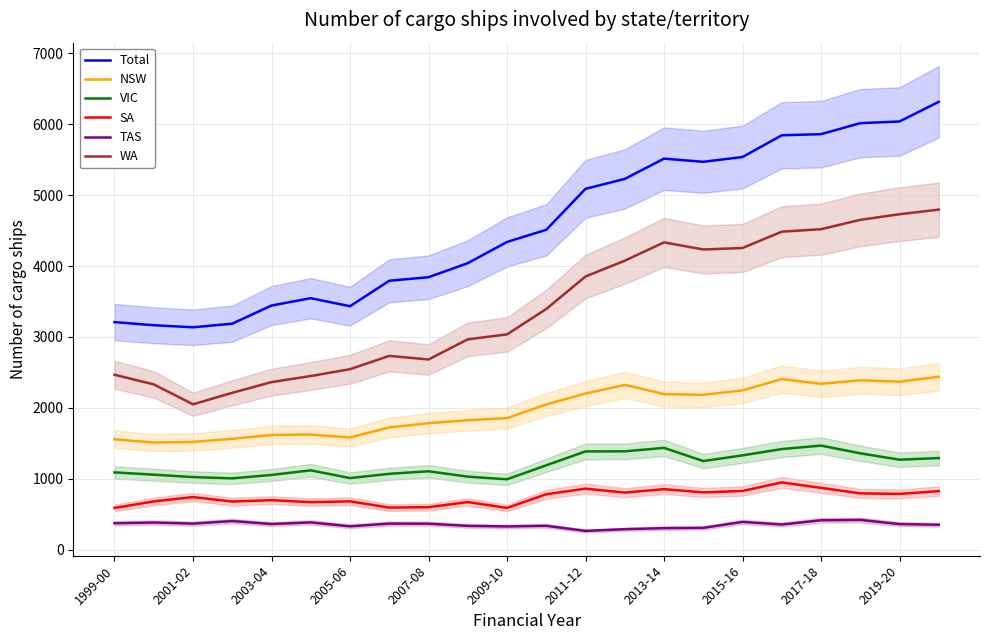

How many data points in SA are above 782?

10